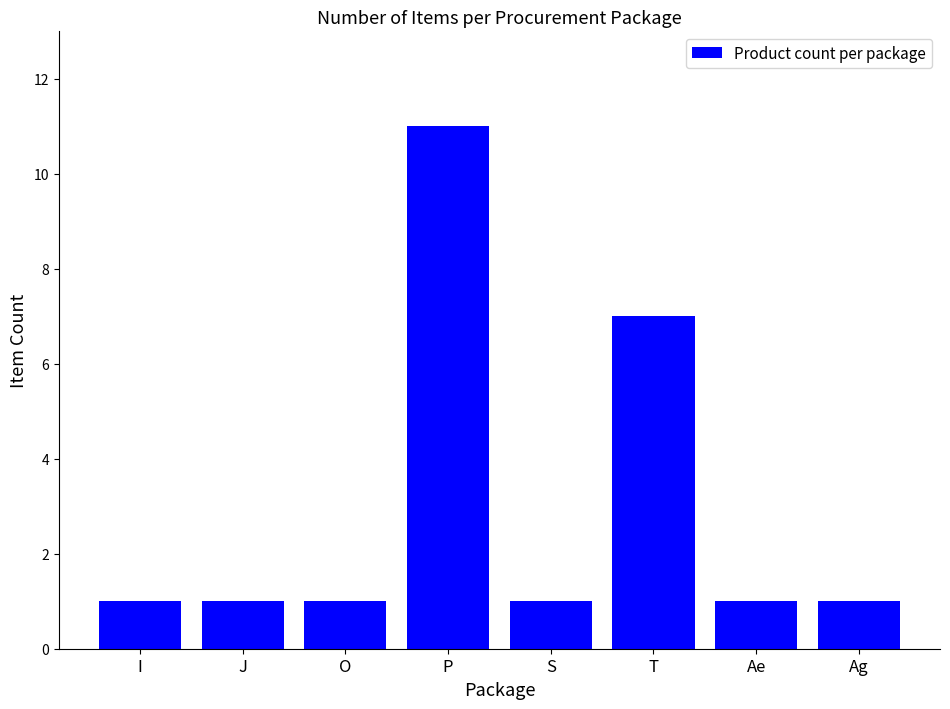

What is the value of the 6th bar from the left?

7